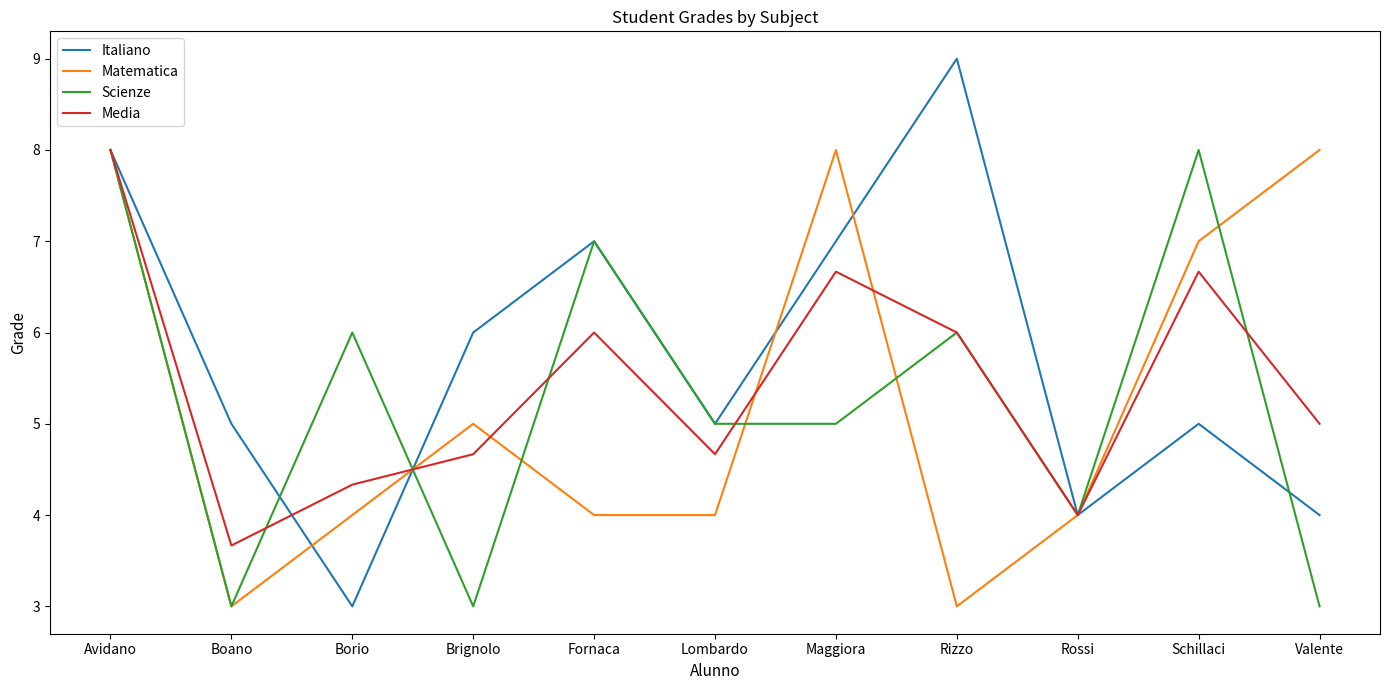

Read the Scienze value at Schillaci.

8.0